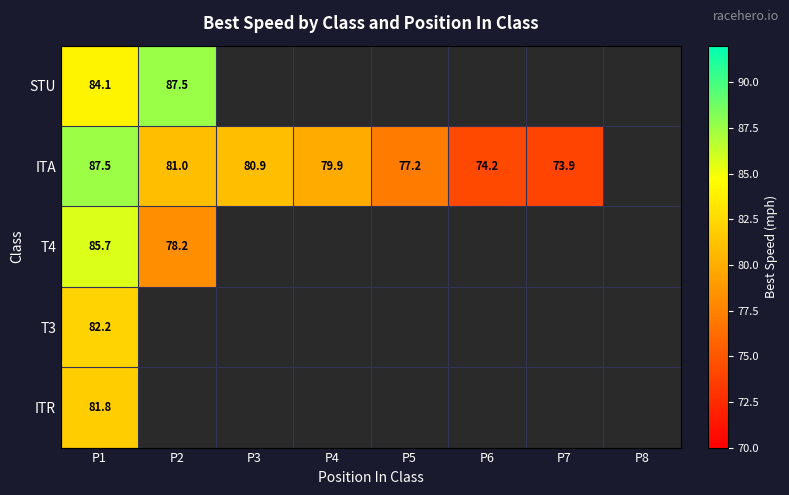

Is the value of T4 at P1 greater than the value of ITA at P5?

Yes